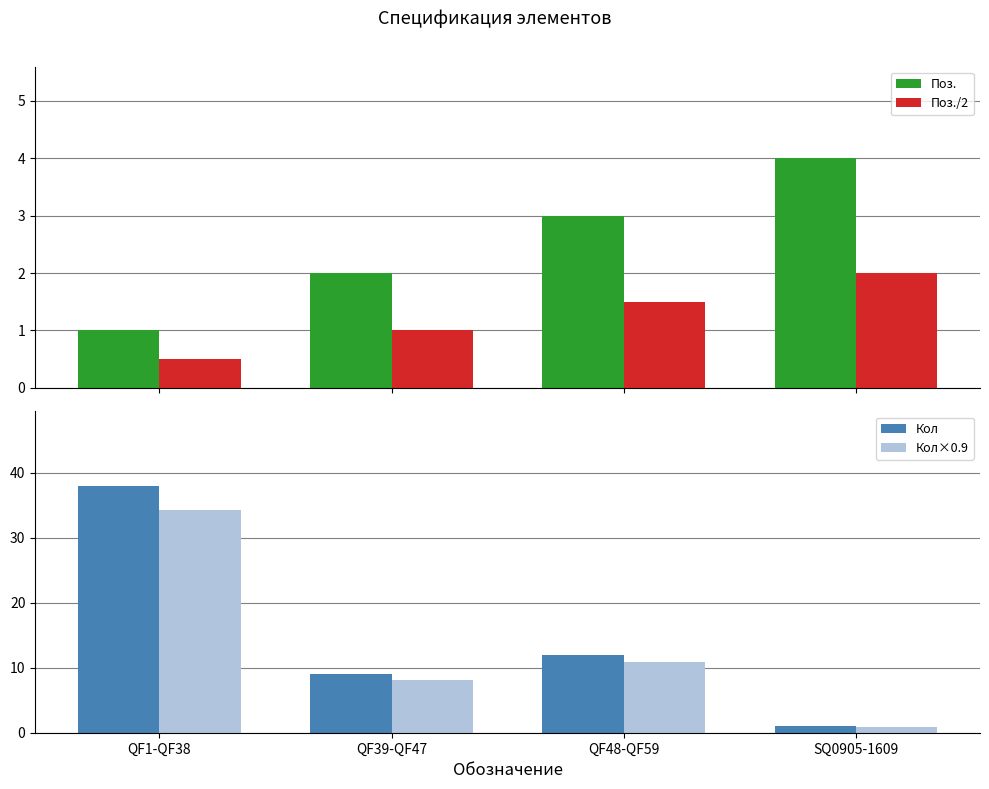

Count the number of categories in the chart.

4